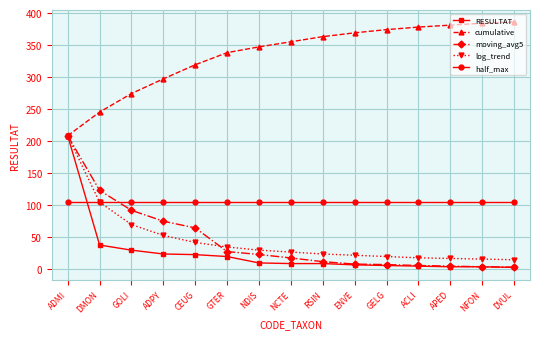

How many lines are shown in the chart?

5